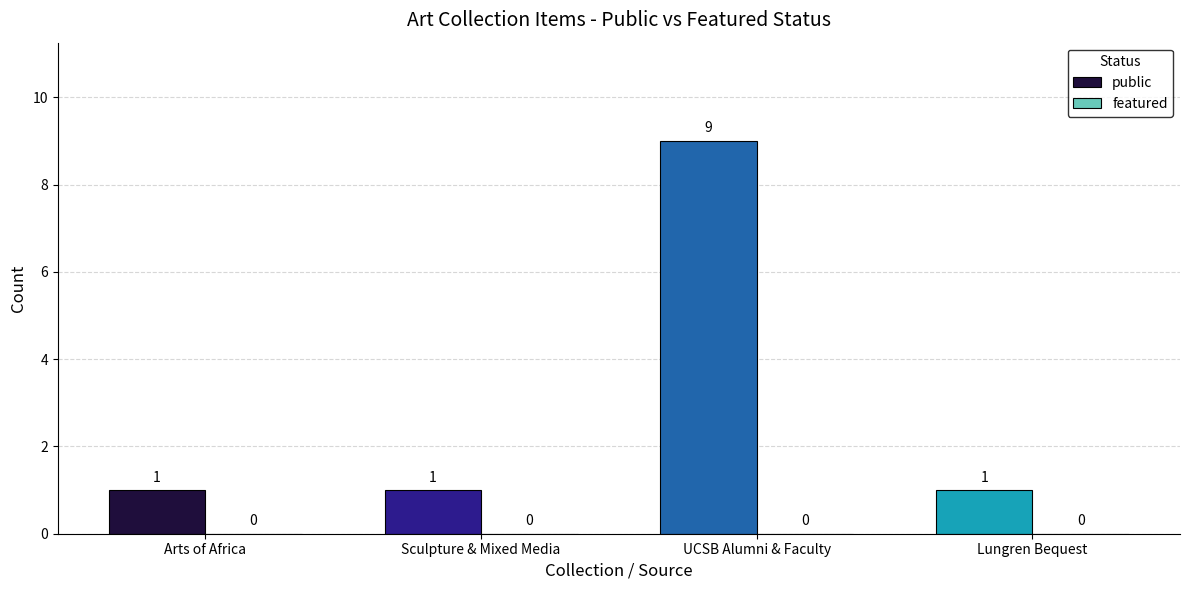

What is the change in value from UCSB Alumni & Faculty to Lungren Bequest?

-8